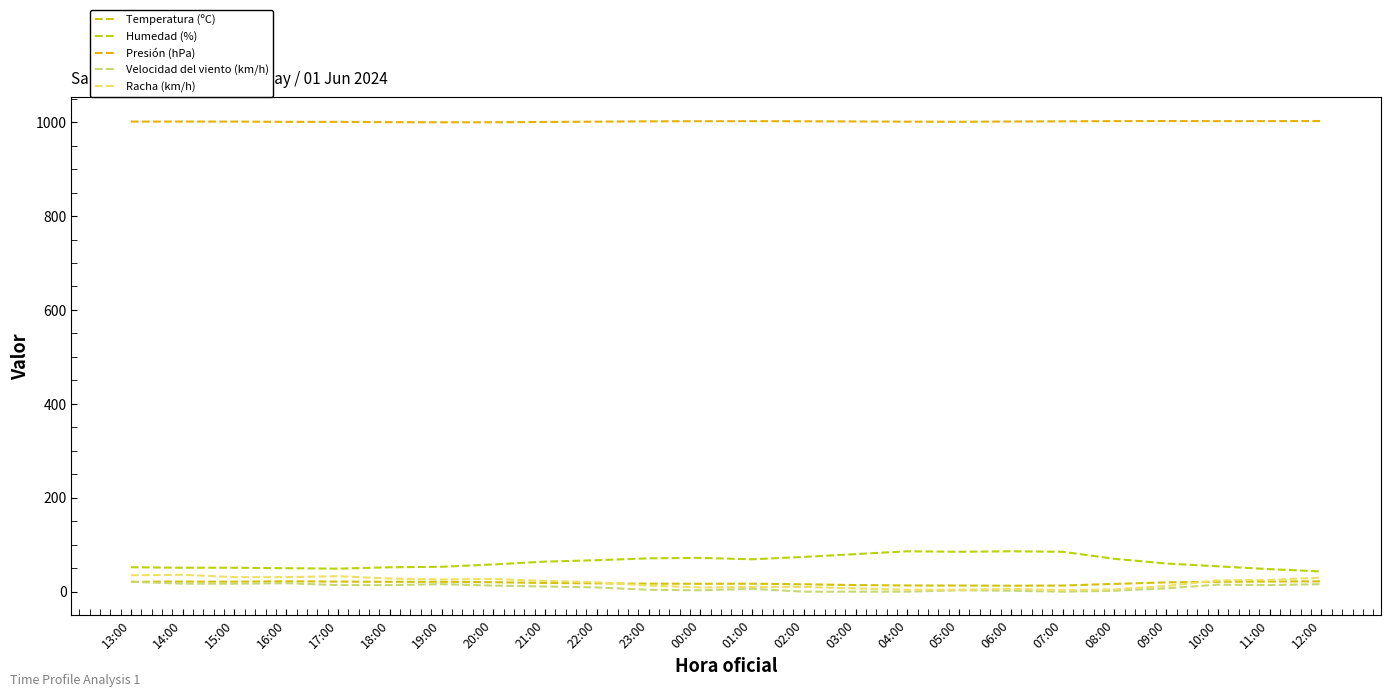

How many lines are shown in the chart?

5